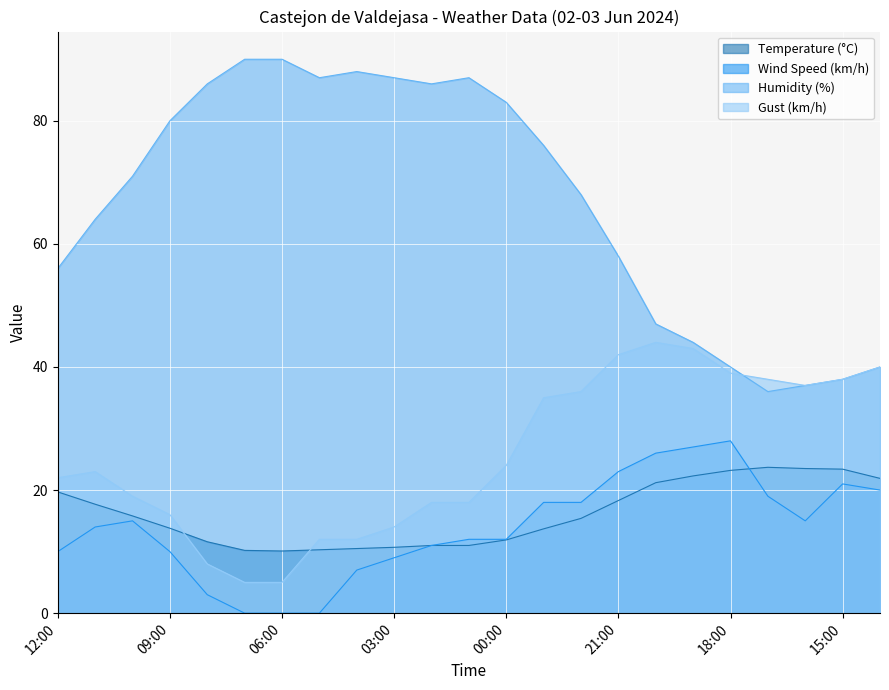

At 18:00, list the series in order from smallest to largest.

Temperature (°C), Wind Speed (km/h), Gust (km/h), Humidity (%)